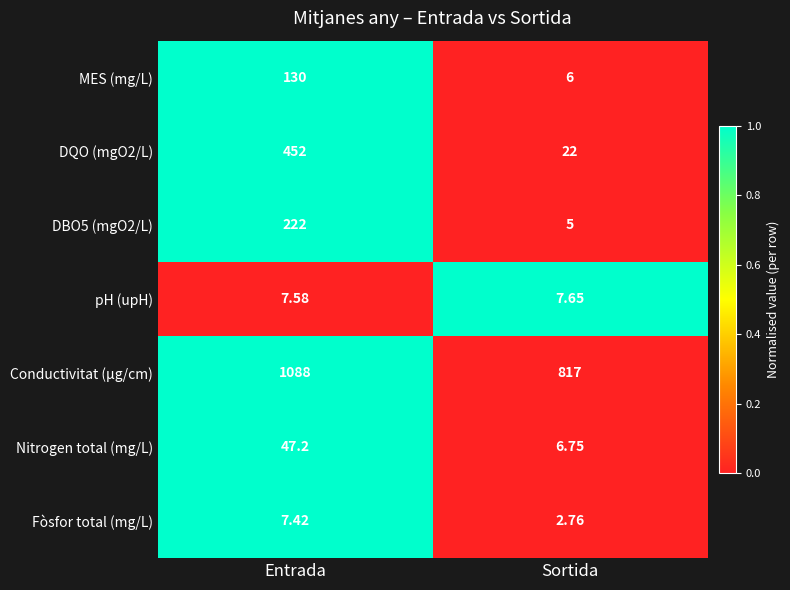

Is the value of MES (mg/L) at Entrada greater than the value of pH (upH) at Entrada?

Yes